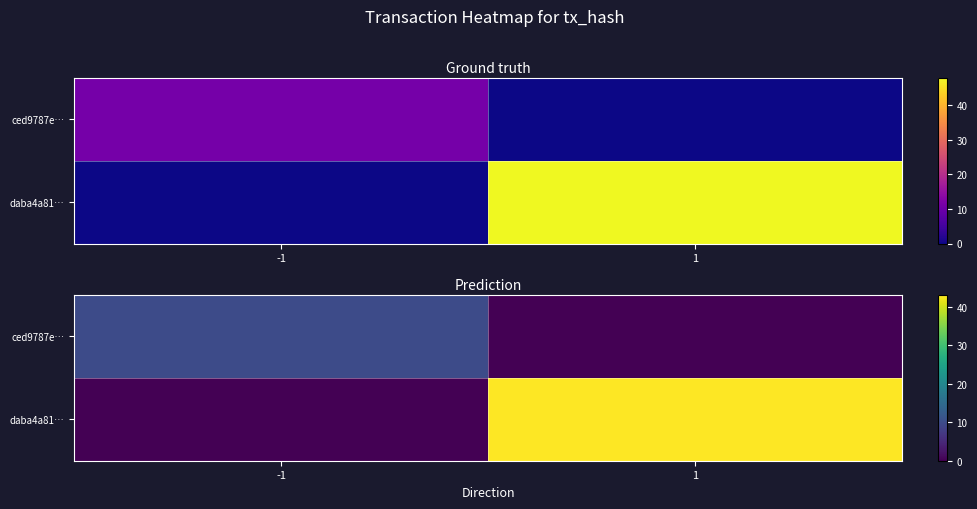

Count the number of categories in the chart.

2